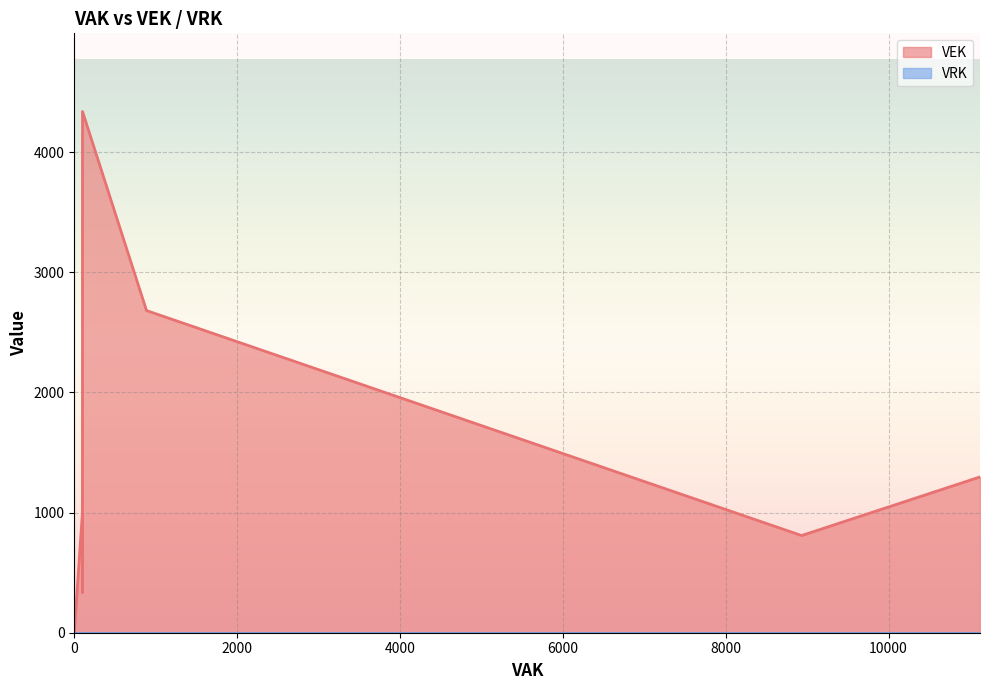

What is the greatest value displayed?

4339